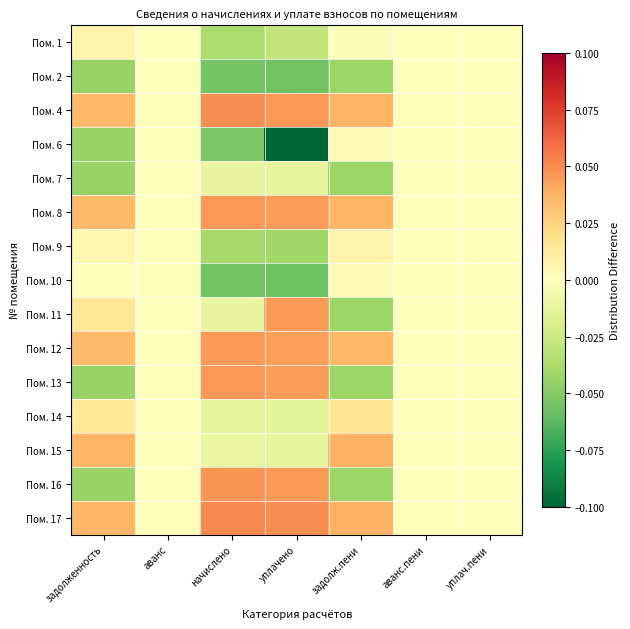

Reading left to right, list all the values displayed in this chart.

Пом. 1: задолженность=0.0	аванс=0.0	начислено=-0.0	уплачено=-0.0	задолж.пени=-0.0	аванс.пени=0.0	уплач.пени=0.0
Пом. 2: задолженность=-0.0	аванс=0.0	начислено=-0.1	уплачено=-0.1	задолж.пени=-0.0	аванс.пени=0.0	уплач.пени=-0.0
Пом. 4: задолженность=0.0	аванс=0.0	начислено=0.0	уплачено=0.0	задолж.пени=0.0	аванс.пени=0.0	уплач.пени=-0.0
Пом. 6: задолженность=-0.0	аванс=0.0	начислено=-0.1	уплачено=-0.1	задолж.пени=0.0	аванс.пени=0.0	уплач.пени=-0.0
Пом. 7: задолженность=-0.0	аванс=0.0	начислено=-0.0	уплачено=-0.0	задолж.пени=-0.0	аванс.пени=0.0	уплач.пени=-0.0
Пом. 8: задолженность=0.0	аванс=0.0	начислено=0.0	уплачено=0.0	задолж.пени=0.0	аванс.пени=0.0	уплач.пени=-0.0
Пом. 9: задолженность=0.0	аванс=0.0	начислено=-0.0	уплачено=-0.0	задолж.пени=0.0	аванс.пени=0.0	уплач.пени=-0.0
Пом. 10: задолженность=0.0	аванс=0.0	начислено=-0.1	уплачено=-0.1	задолж.пени=0.0	аванс.пени=0.0	уплач.пени=-0.0
Пом. 11: задолженность=0.0	аванс=0.0	начислено=-0.0	уплачено=0.0	задолж.пени=-0.0	аванс.пени=0.0	уплач.пени=-0.0
Пом. 12: задолженность=0.0	аванс=0.0	начислено=0.0	уплачено=0.0	задолж.пени=0.0	аванс.пени=0.0	уплач.пени=-0.0
Пом. 13: задолженность=-0.0	аванс=0.0	начислено=0.0	уплачено=0.0	задолж.пени=-0.0	аванс.пени=0.0	уплач.пени=-0.0
Пом. 14: задолженность=0.0	аванс=0.0	начислено=-0.0	уплачено=-0.0	задолж.пени=0.0	аванс.пени=0.0	уплач.пени=-0.0
Пом. 15: задолженность=0.0	аванс=0.0	начислено=-0.0	уплачено=-0.0	задолж.пени=0.0	аванс.пени=0.0	уплач.пени=-0.0
Пом. 16: задолженность=-0.0	аванс=0.0	начислено=0.0	уплачено=0.0	задолж.пени=-0.0	аванс.пени=0.0	уплач.пени=-0.0
Пом. 17: задолженность=0.0	аванс=0.0	начислено=0.1	уплачено=0.0	задолж.пени=0.0	аванс.пени=0.0	уплач.пени=-0.0